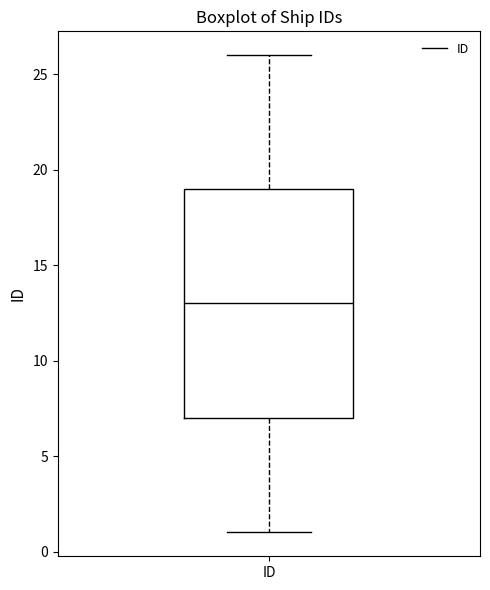

Where does the upper whisker of the box for ID end on the y-axis? The values are not printed on the chart, so give them approximately, as read against the axis.

26